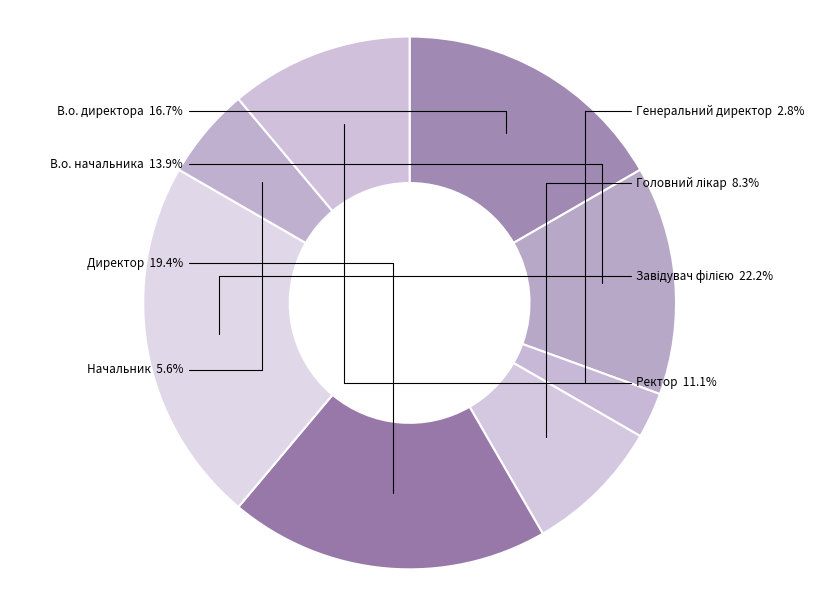

Which has a higher value, В.о. начальника or Начальник?

В.о. начальника